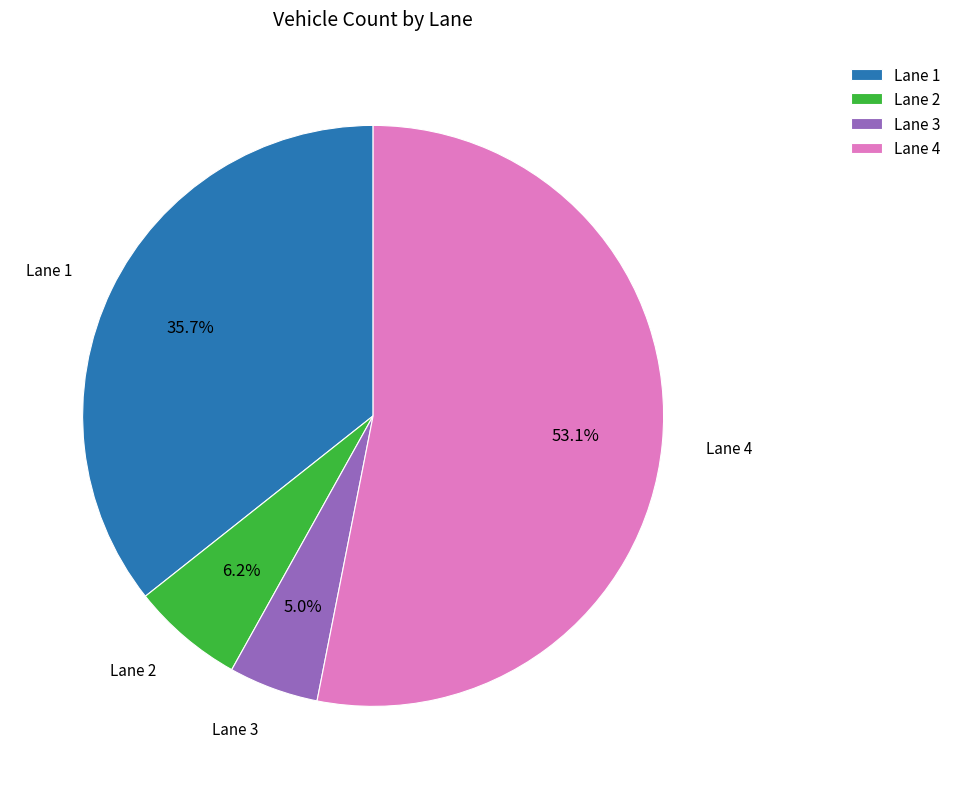

To the nearest percent, what is the combined percentage of Lane 2 and Lane 4?

59%